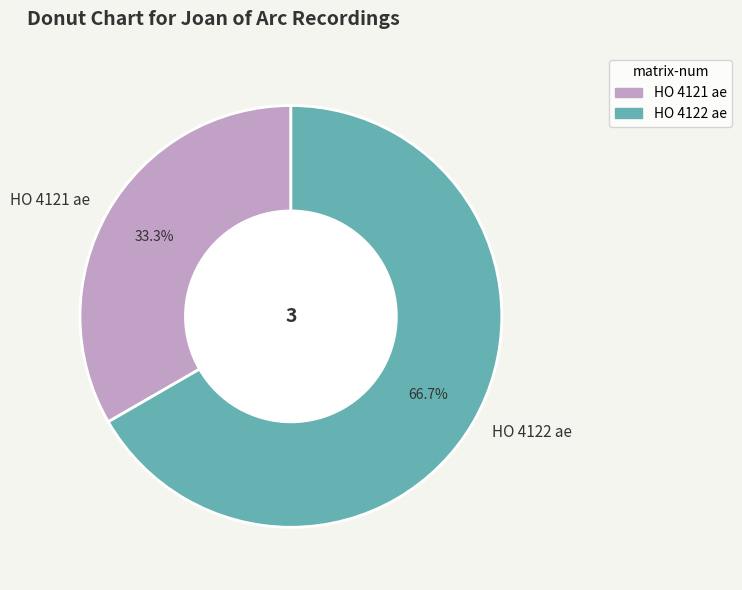

What is the ratio of the value at HO 4122 ae to the value at HO 4121 ae?

2.0